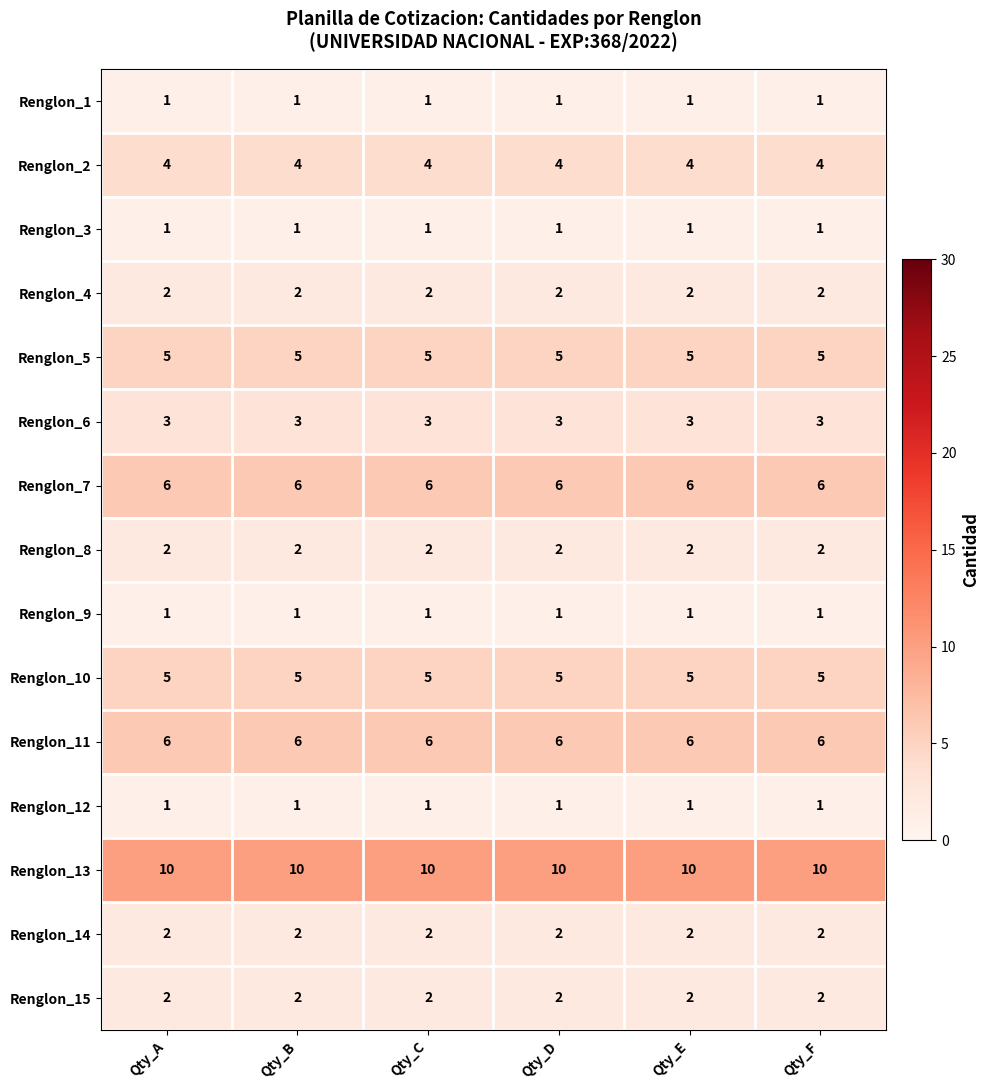

What is the spread (max minus min) of values at Qty_B?

9